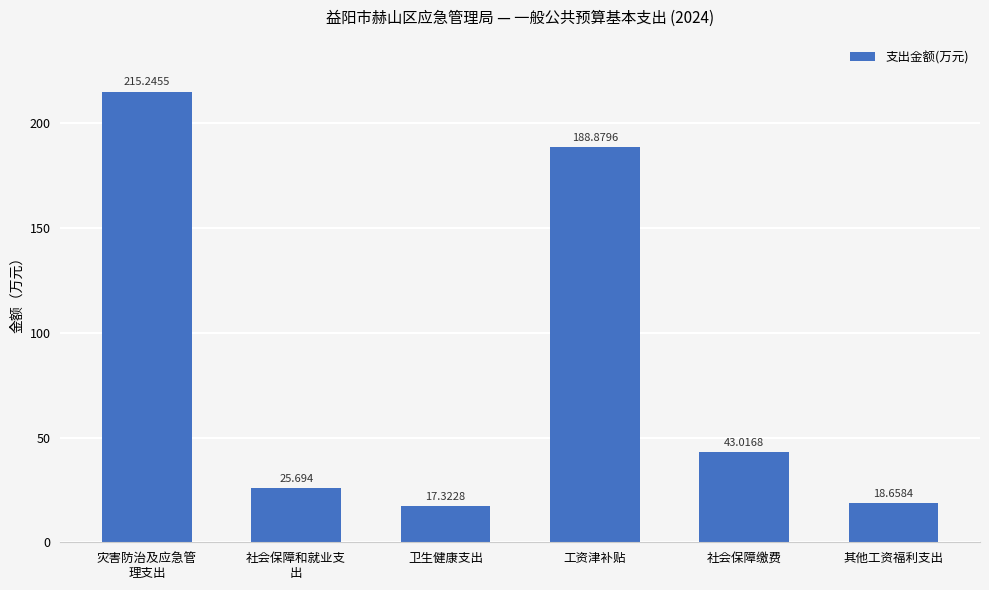

Which category has the highest value across all series?

灾害防治及应急管
理支出